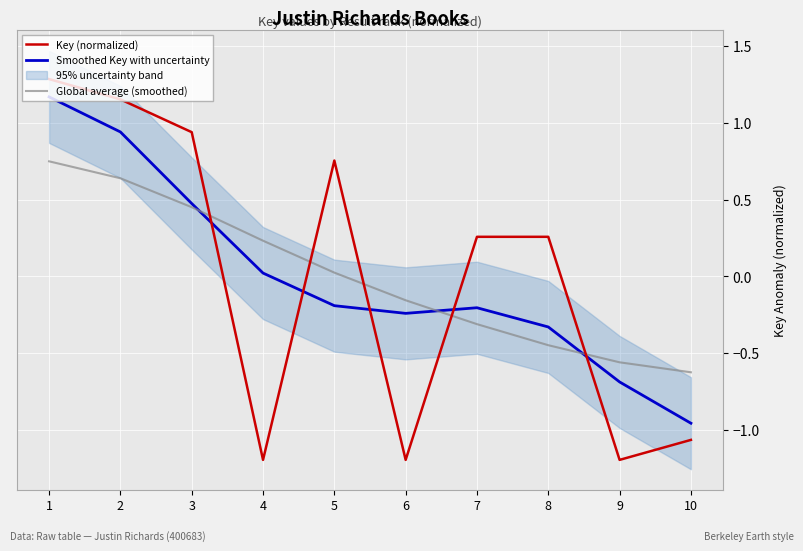

Where is Key (normalized) nearest to the value 0?

7